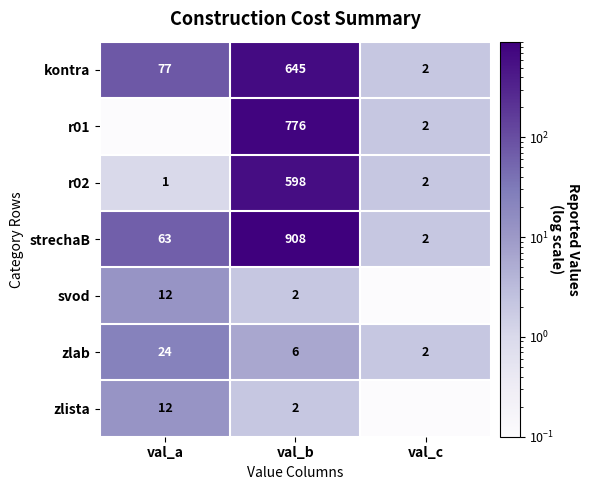

At which label does zlab reach its peak?

val_a